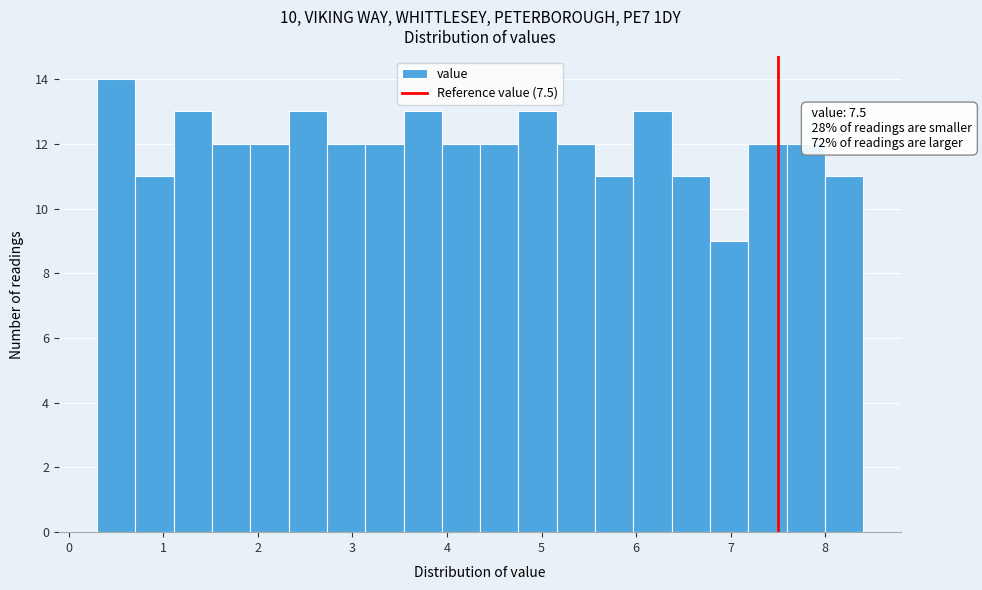

Which range on the x-axis has the tallest bar?

0.3 to 0.7